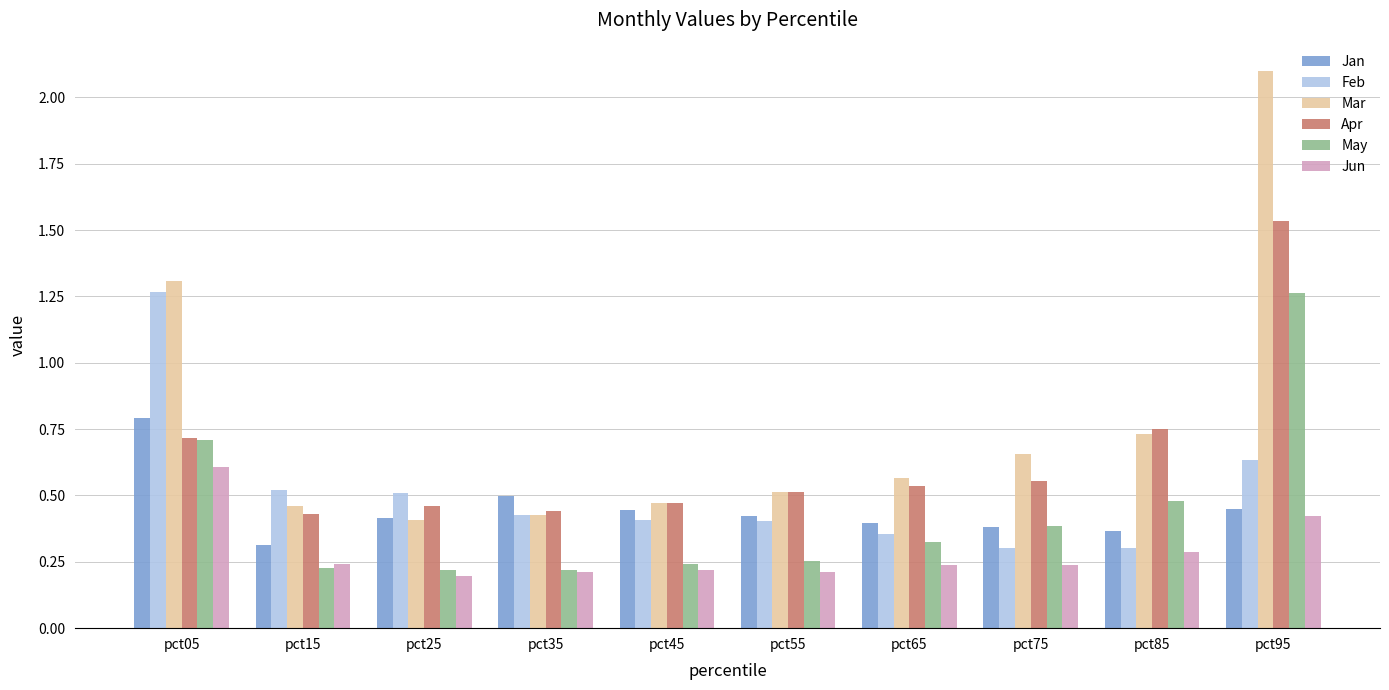

What is the difference between the maximum and minimum values in the Mar series?

1.7